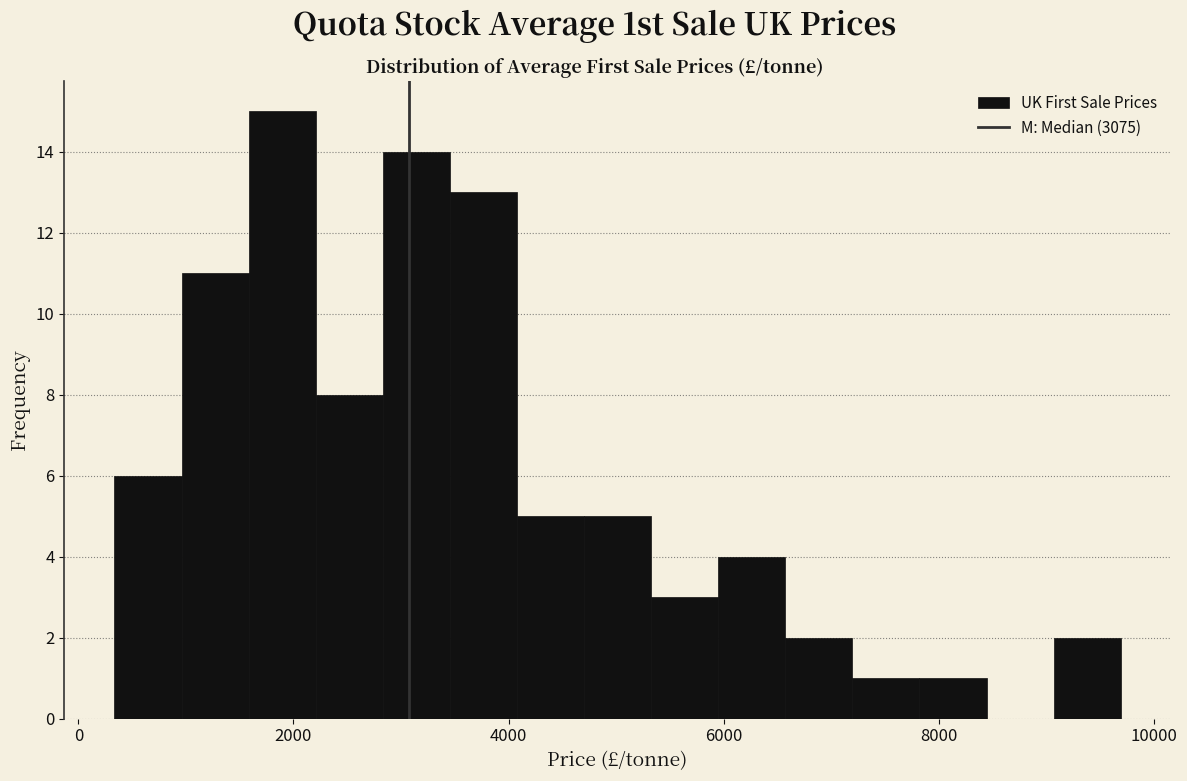

Around what value on the x-axis is the tallest bar? Give the approximate position of its centre, as read against the axis.

1800